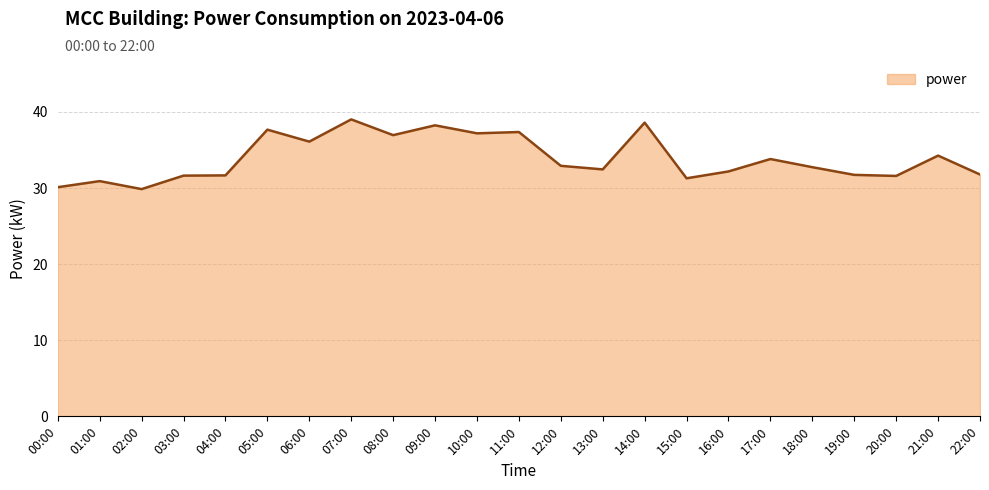

What is the change in value from 01:00 to 08:00?

+6.0